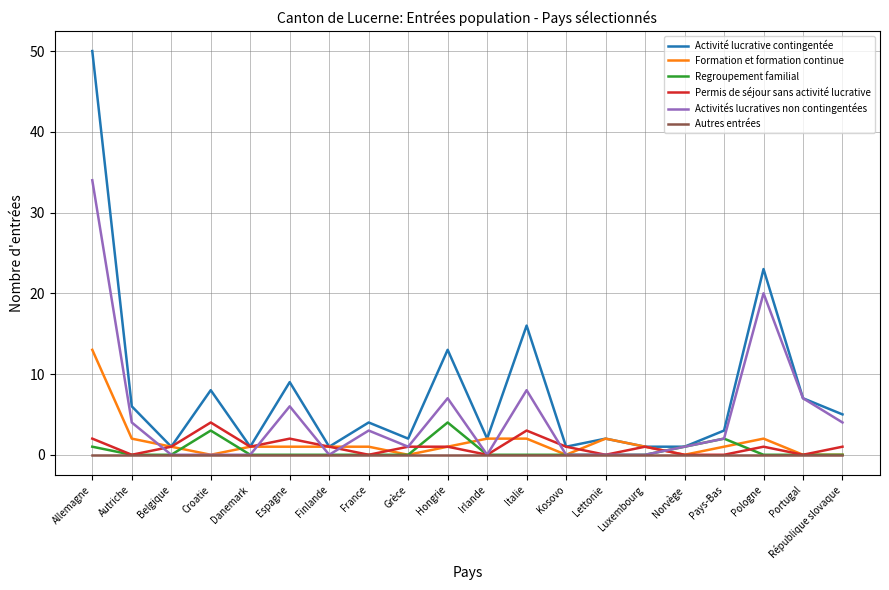

Where is the first local maximum for Permis de séjour sans activité lucrative?

Croatie